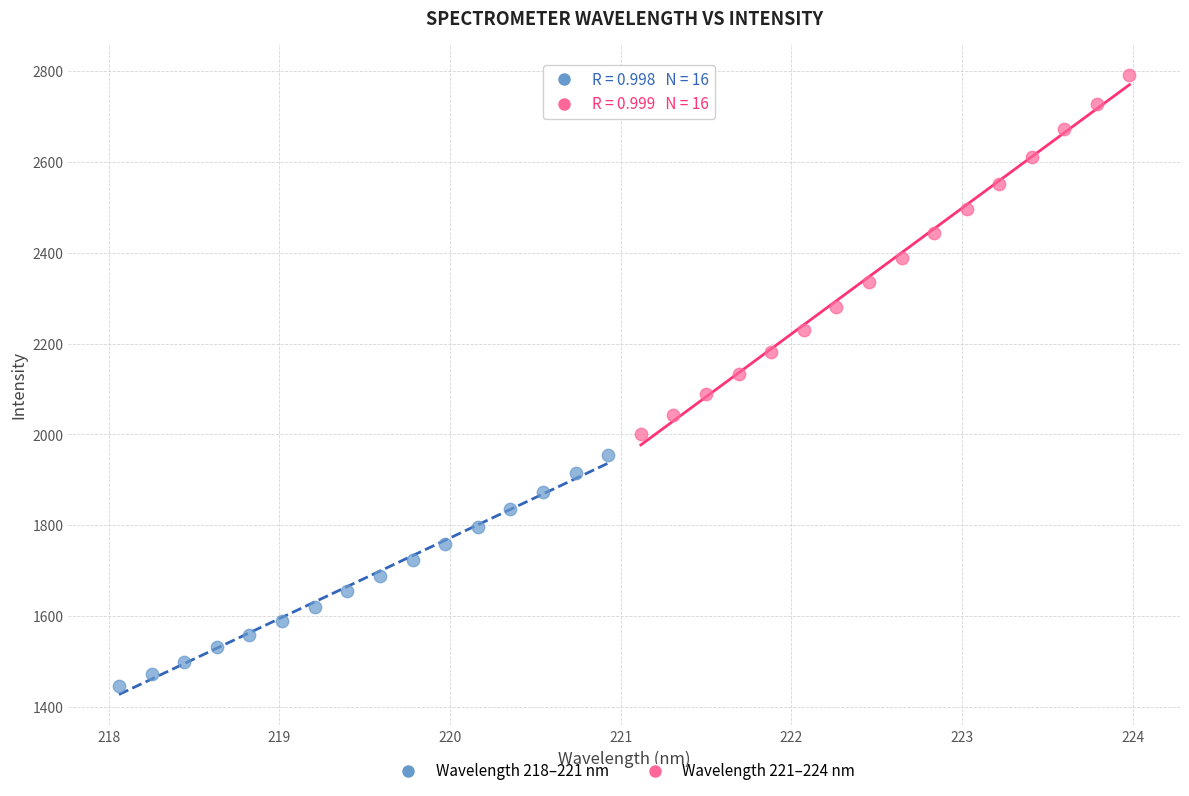

What are all the series names shown in the legend?

Wavelength 218–221 nm, Wavelength 221–224 nm